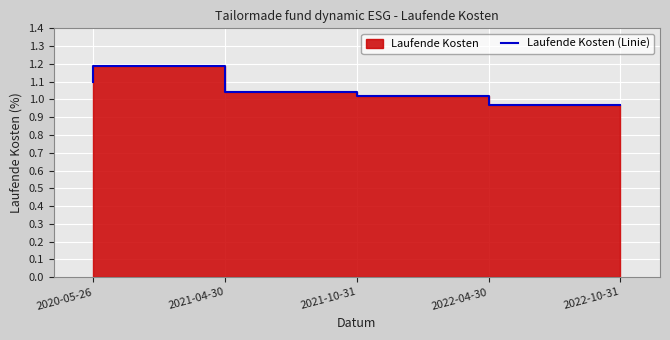

What is the difference between the second highest and second lowest values?

0.1